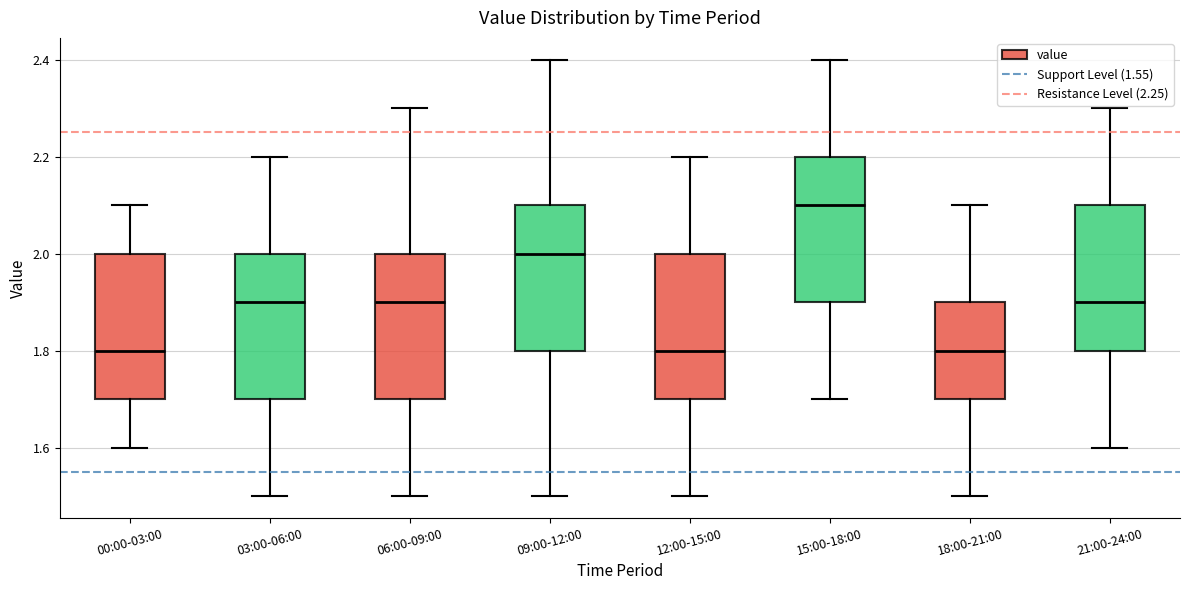

Reading left to right, read every box against the y-axis: the position of its median line, the range the box covers, and the ends of its whiskers. The values are not printed on the chart, so give them approximately, as read against the axis.

00:00-03:00: median 1.8, box 1.7 to 2.0, whiskers 1.6 to 2.1
03:00-06:00: median 1.9, box 1.7 to 2.0, whiskers 1.5 to 2.2
06:00-09:00: median 1.9, box 1.7 to 2.0, whiskers 1.5 to 2.3
09:00-12:00: median 2.0, box 1.8 to 2.1, whiskers 1.5 to 2.4
12:00-15:00: median 1.8, box 1.7 to 2.0, whiskers 1.5 to 2.2
15:00-18:00: median 2.1, box 1.9 to 2.2, whiskers 1.7 to 2.4
18:00-21:00: median 1.8, box 1.7 to 1.9, whiskers 1.5 to 2.1
21:00-24:00: median 1.9, box 1.8 to 2.1, whiskers 1.6 to 2.3